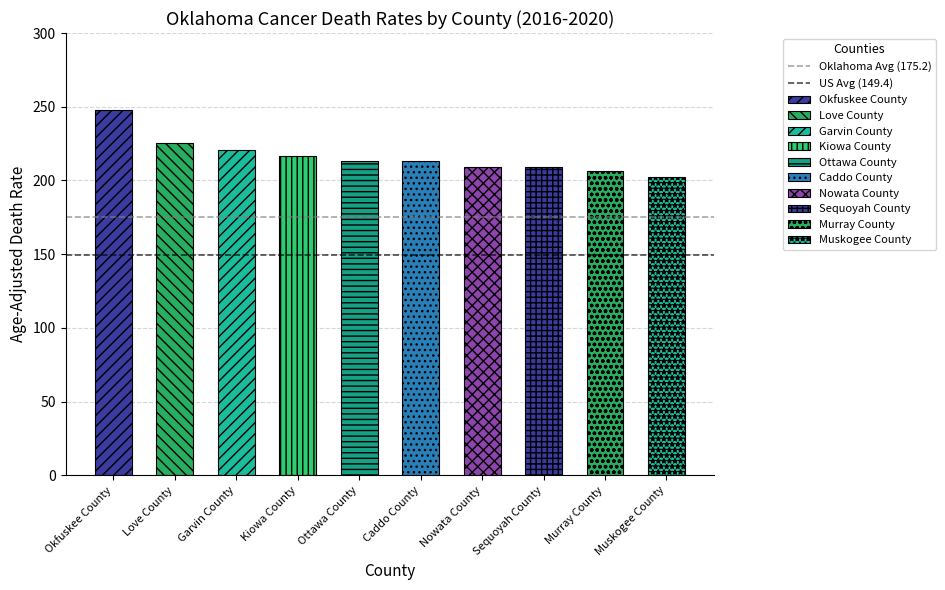

The Oklahoma Avg (175.2) series shows 259.6 at Love County. True or false?

False